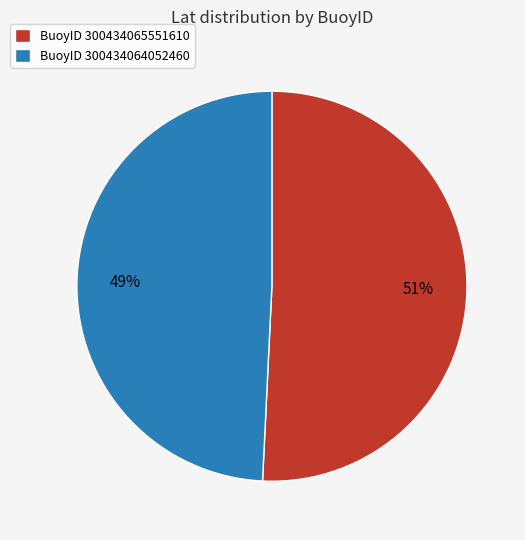

Rank the categories by value from highest to lowest.

BuoyID 300434065551610, BuoyID 300434064052460